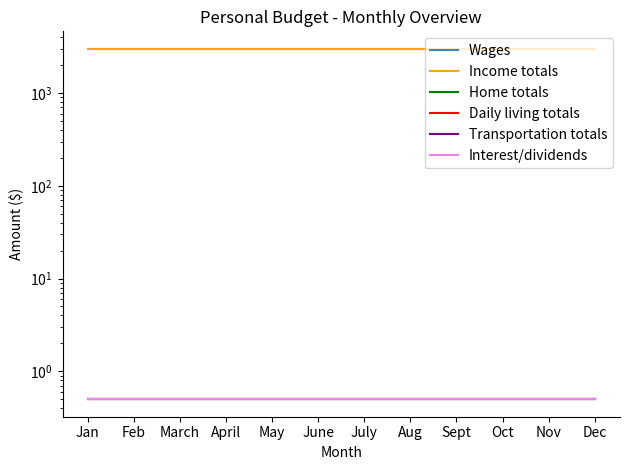

What is the label of the 6th point from the right?

July